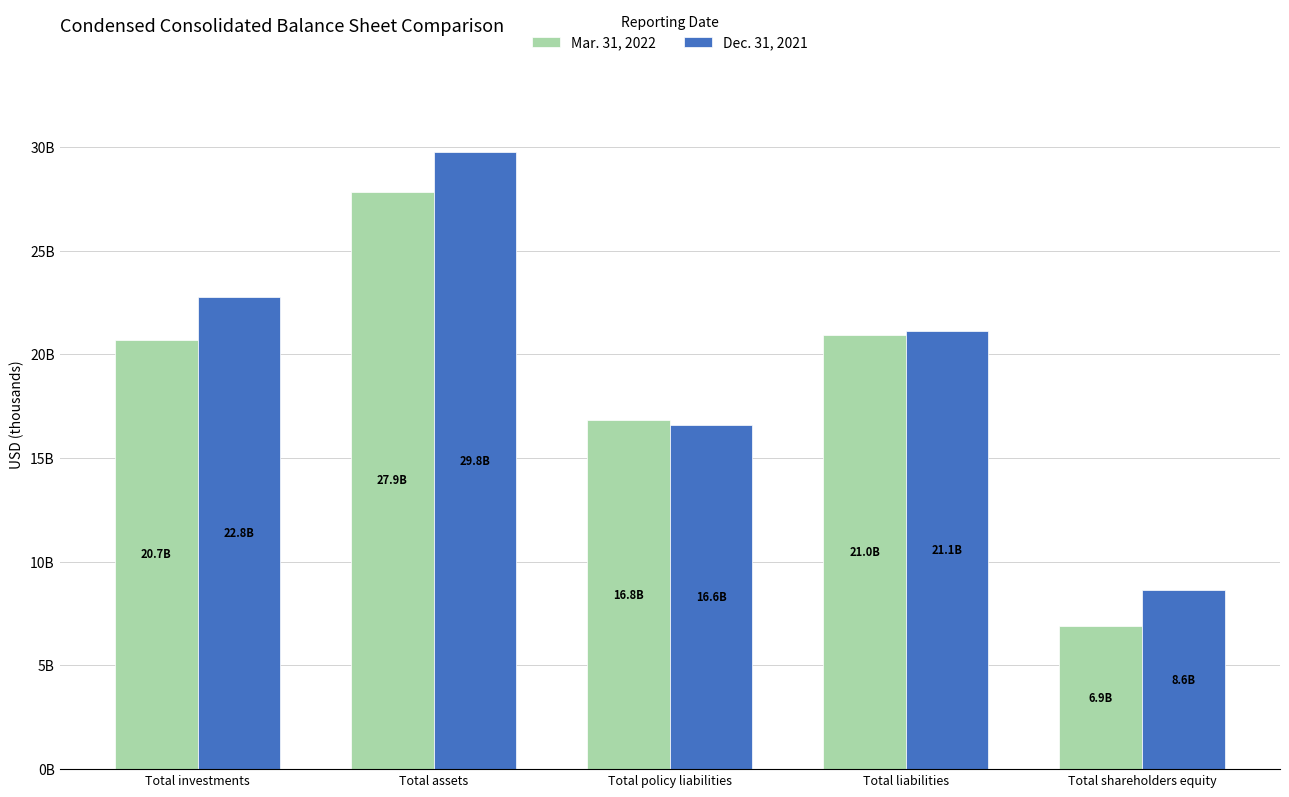

Which category has the lowest value across all series?

Total shareholders equity